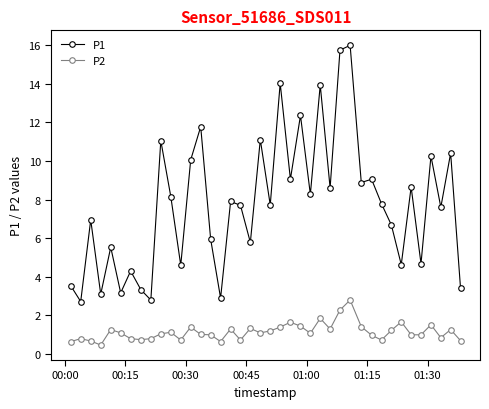

Which series has the largest range (max minus min)?

P1